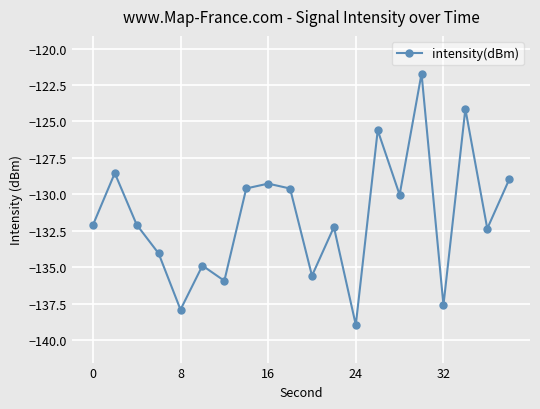

Reading left to right, list all the values displayed in this chart.

-132.1	-128.5	-132.1	-134.1	-137.9	-134.9	-135.9	-129.6	-129.3	-129.6	-135.6	-132.3	-139.0	-125.6	-130.0	-121.7	-137.6	-124.1	-132.4	-129.0